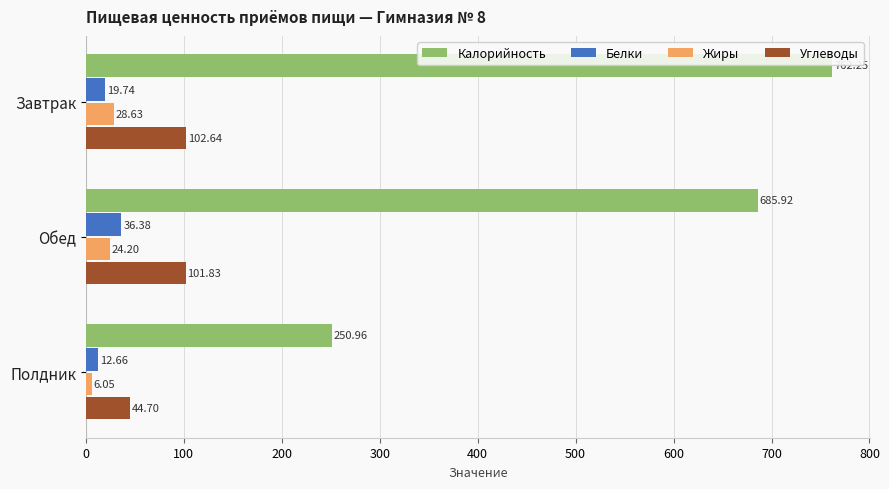

Where is Калорийность nearest to the value 506?

Обед